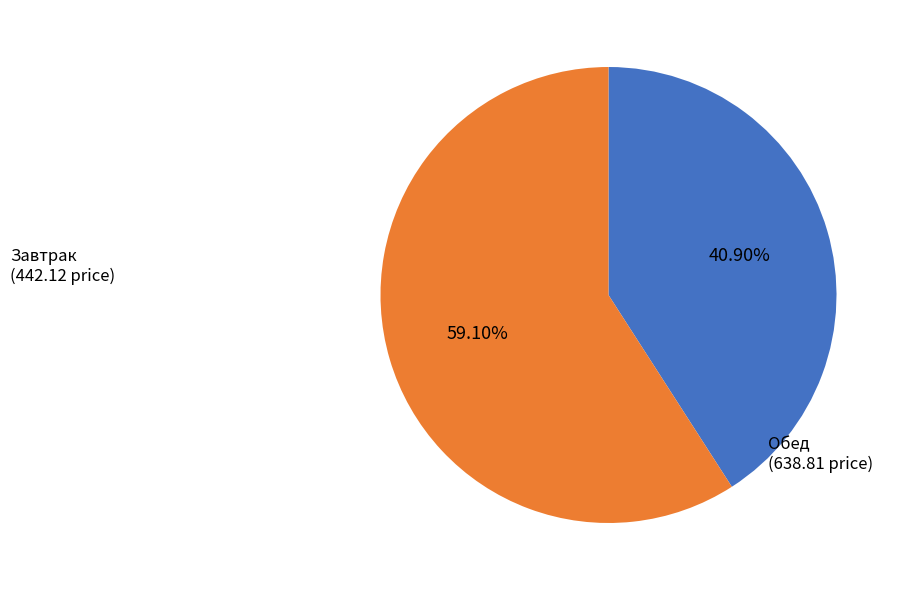

What is the ratio of the value at Завтрак to the value at Обед?

0.7